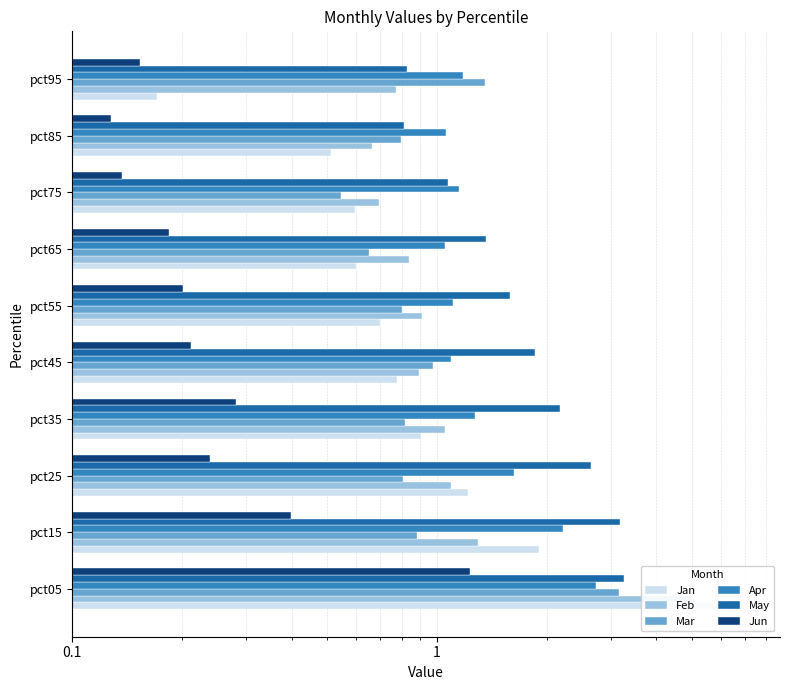

Is it true that Feb equals 1.5 at pct25?

False